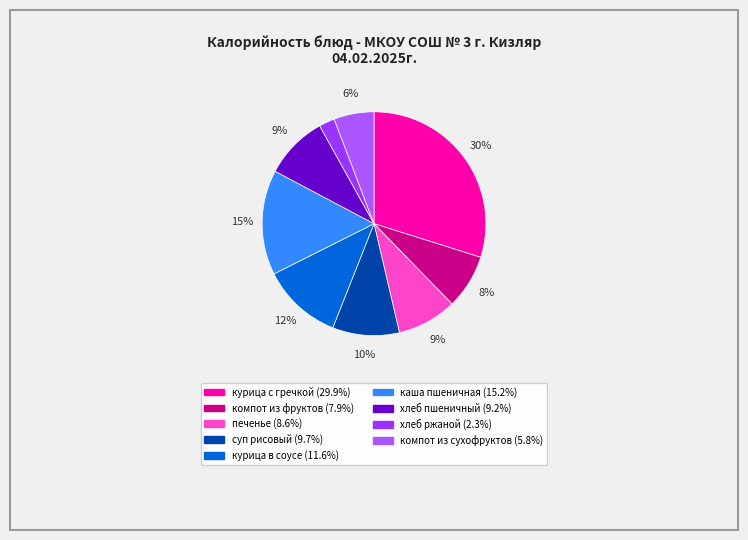

Count the number of slices in the pie.

9